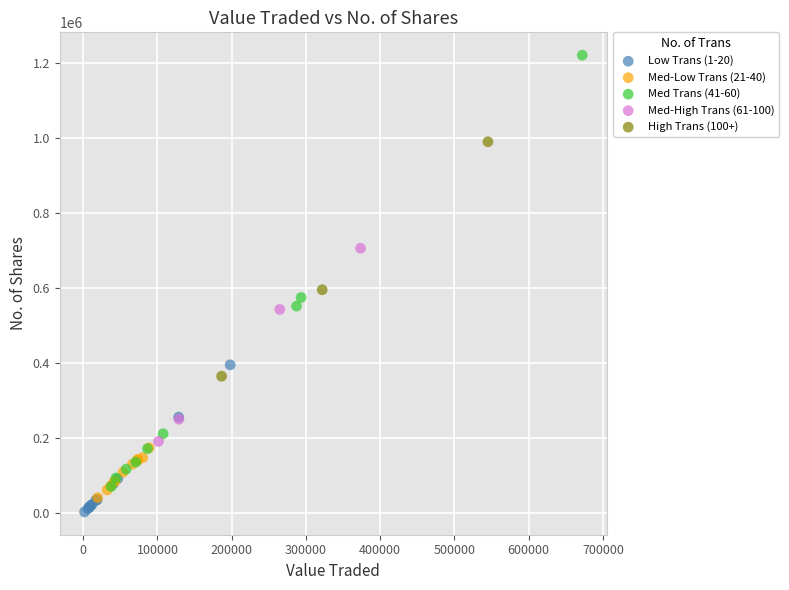

Which series reaches the maximum Y coordinate?

Med Trans (41-60)